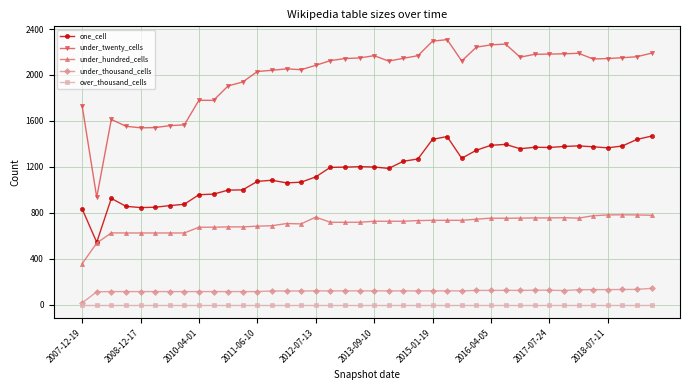

Which series has the largest range (max minus min)?

under_twenty_cells